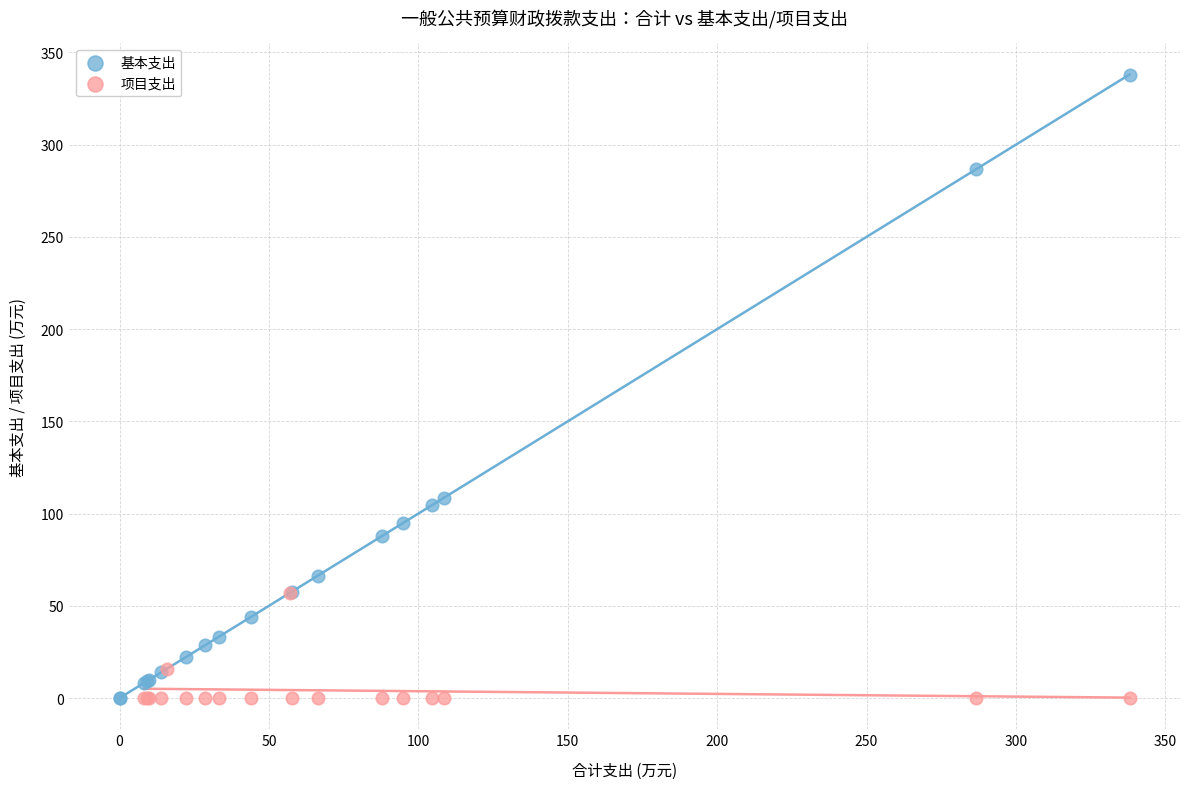

Which series contains the highest Y value?

基本支出